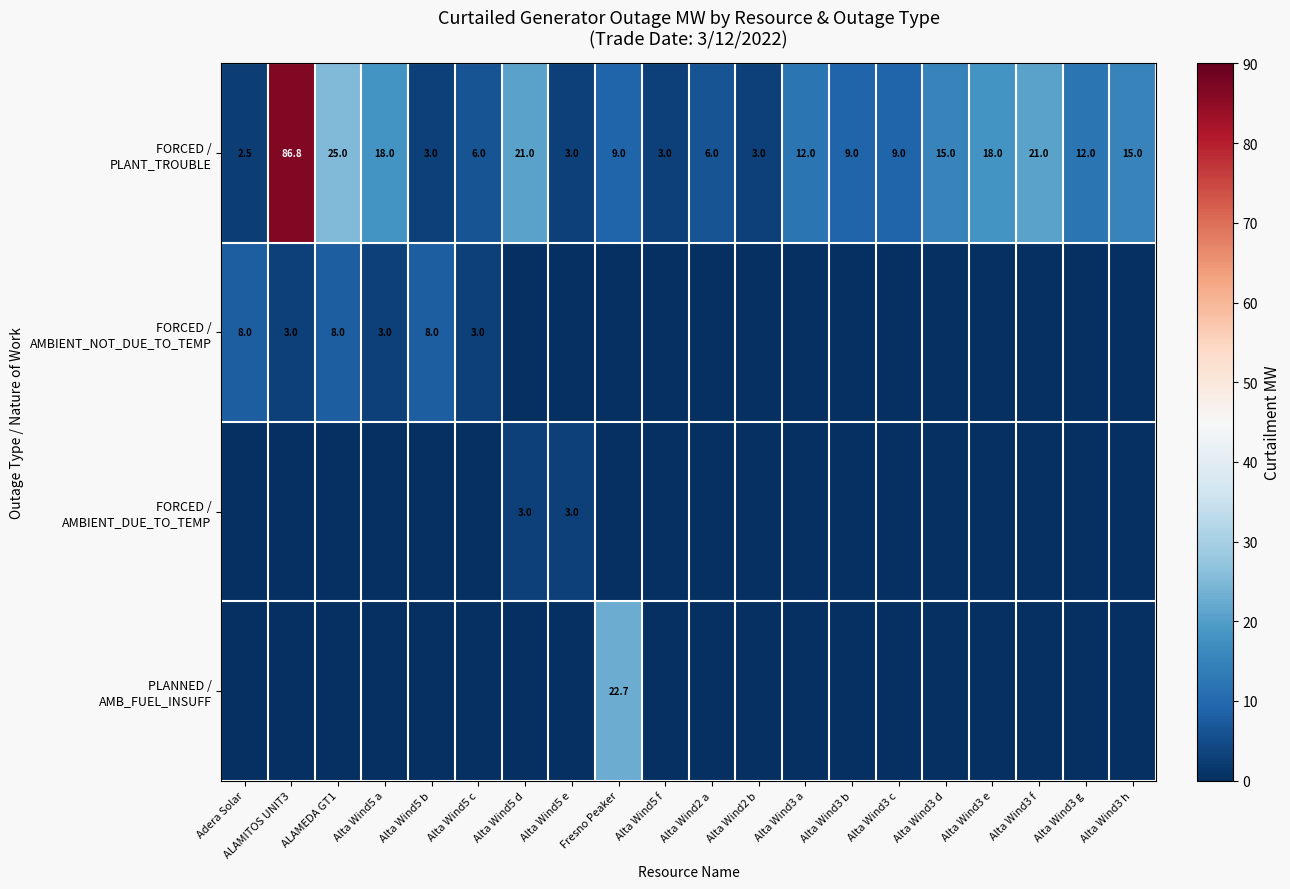

Rank the series at Alta Wind5 e from lowest to highest value.

FORCED / AMBIENT_NOT_DUE_TO_TEMP, PLANNED / AMB_FUEL_INSUFF, FORCED / PLANT_TROUBLE, FORCED / AMBIENT_DUE_TO_TEMP